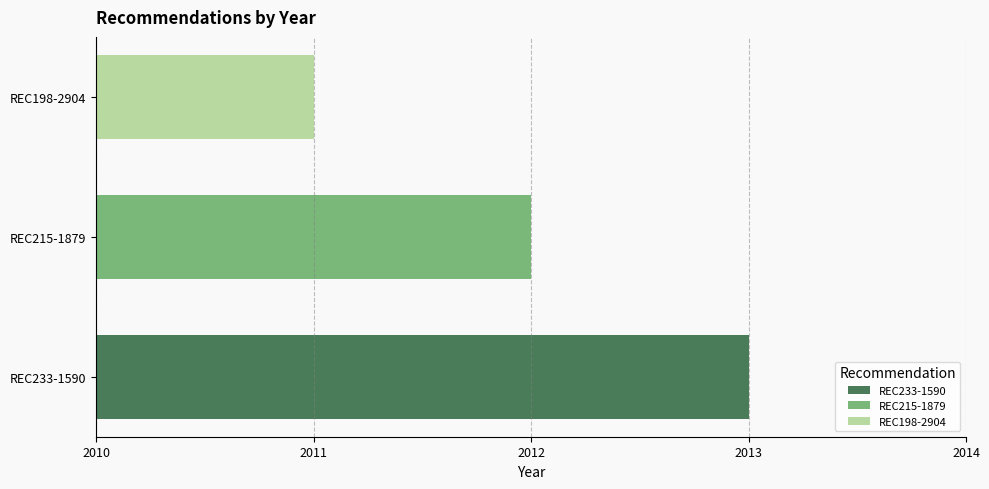

How many values are between 2011 and 2013?

3